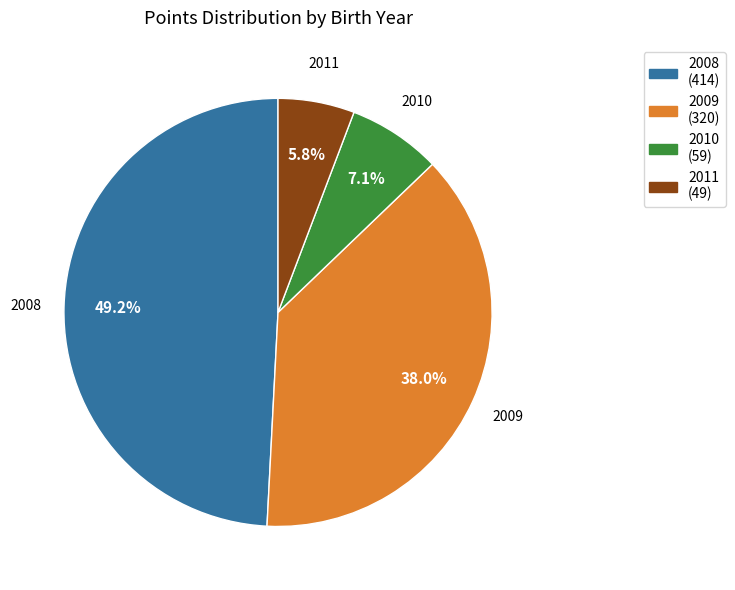

What is the ratio of the value at 2010 (59) to the value at 2011 (49)?

1.2